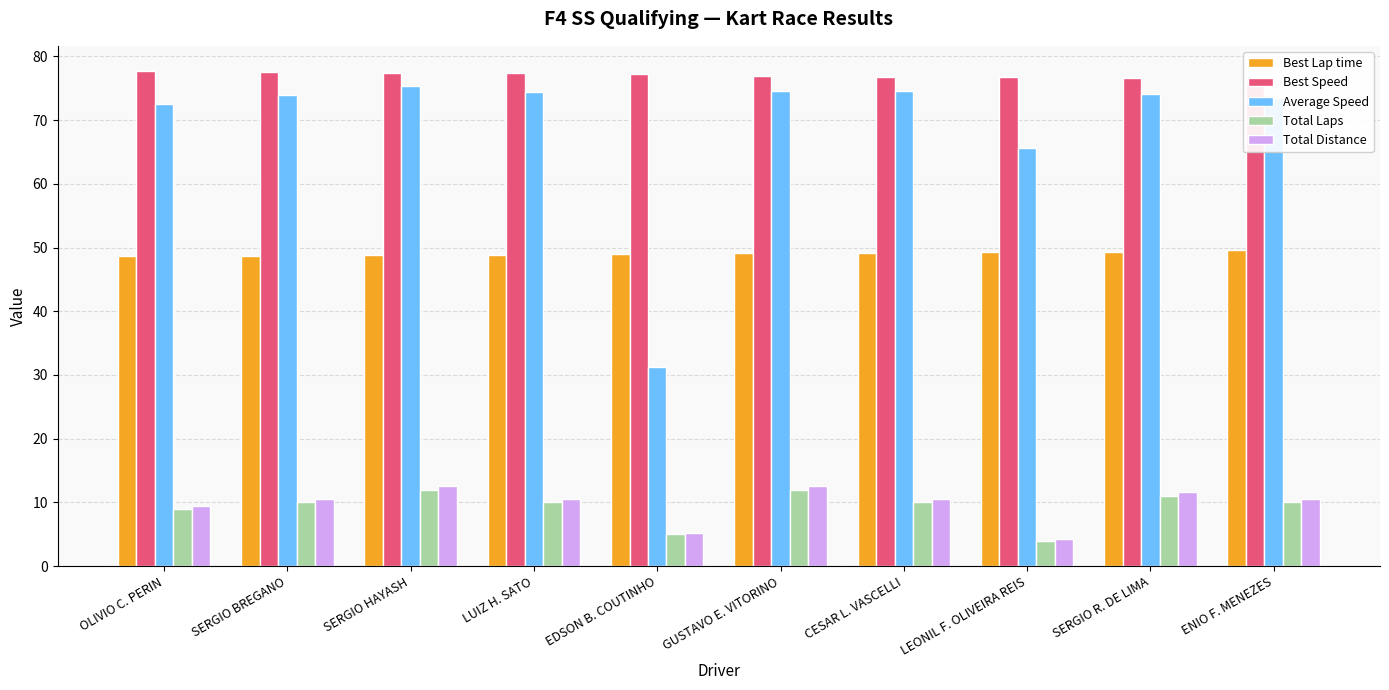

At which label does Best Lap time reach its minimum?

OLIVIO C. PERIN